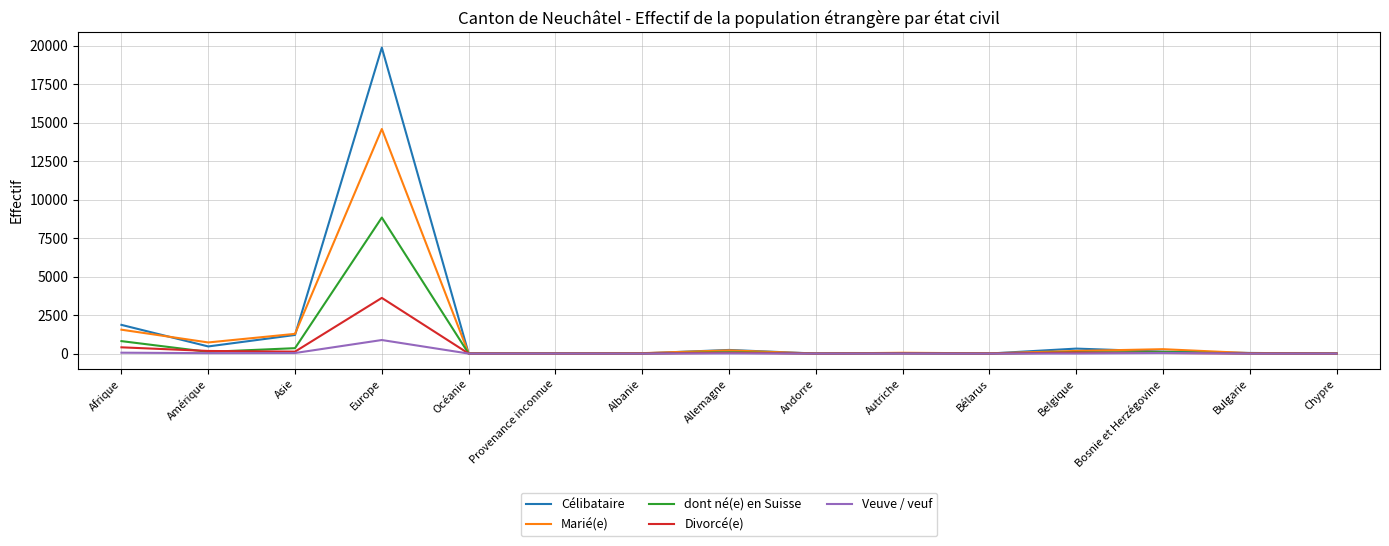

Where is the first local maximum for dont né(e) en Suisse?

Europe